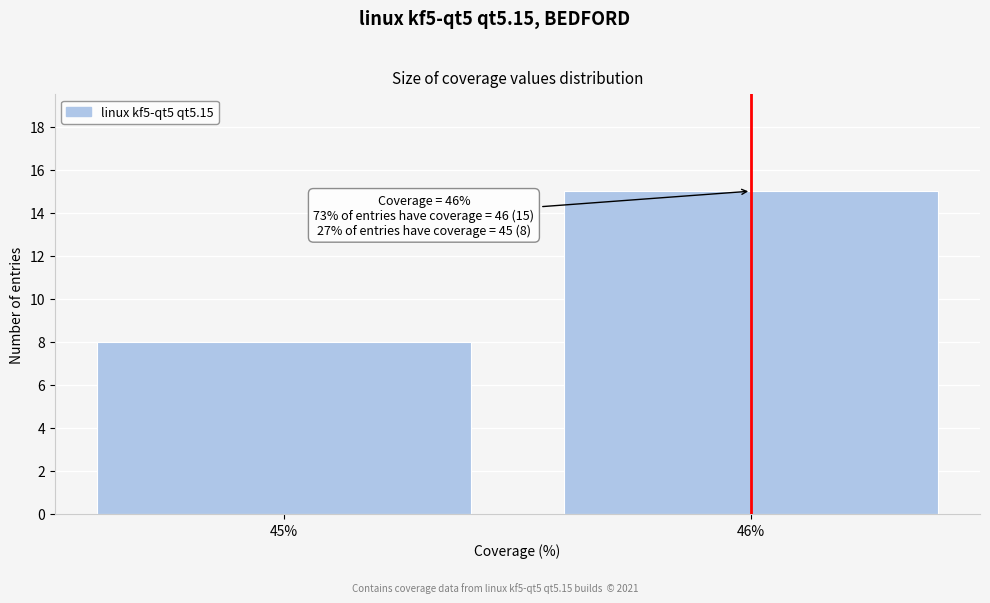

Reading left to right, extract all data points from this chart.

8	15